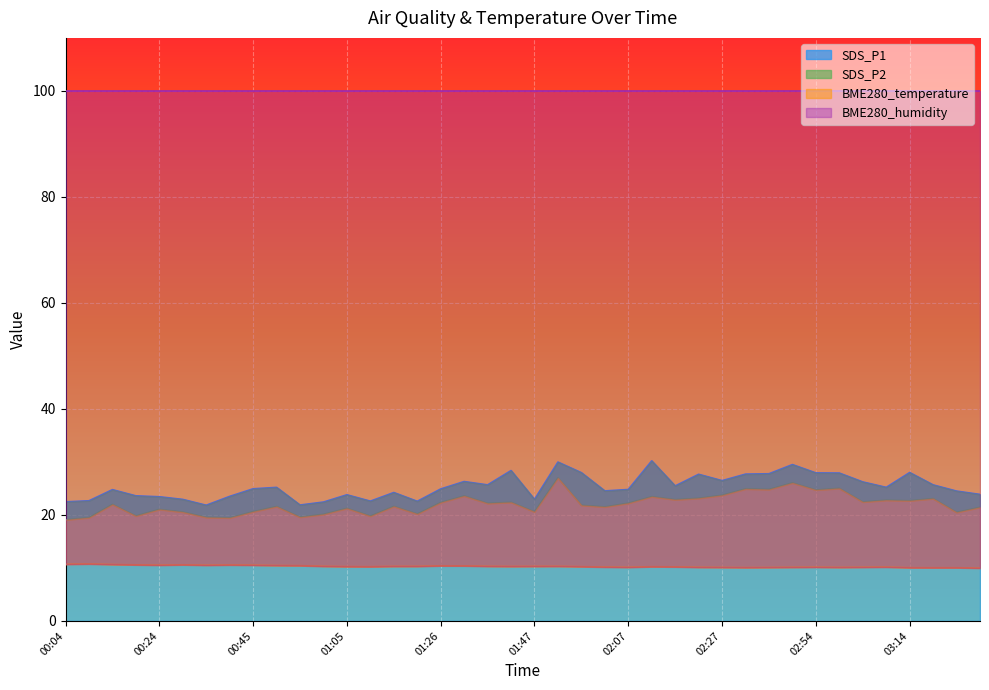

What is the total value across all series at 01:37?

58.2